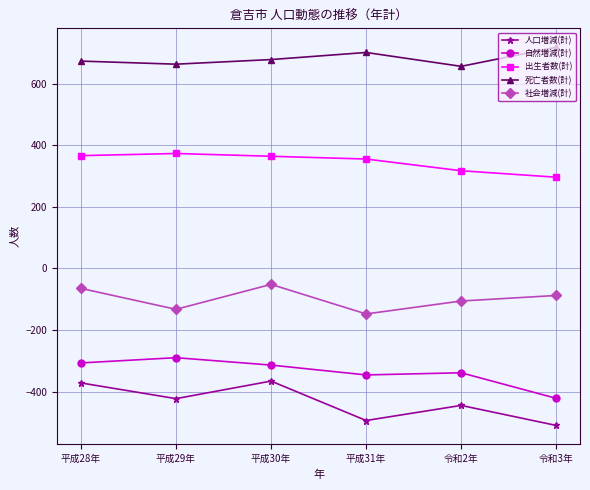

True or false: 死亡者数(計) and 自然増減(計) intersect in this chart.

False